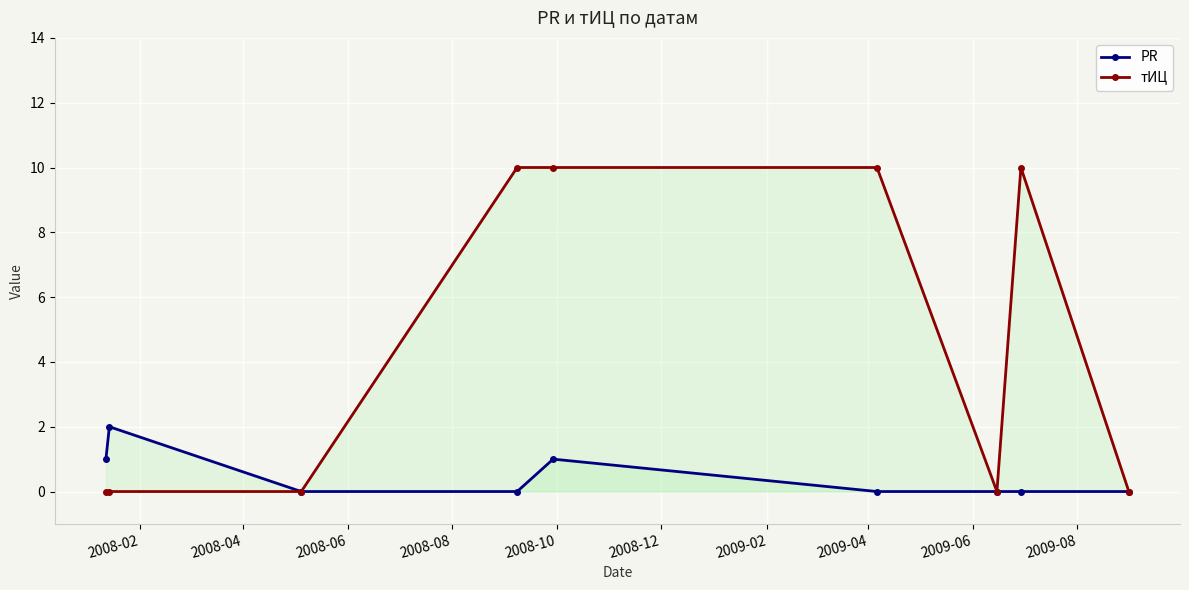

Which series has the largest range (max minus min)?

тИЦ